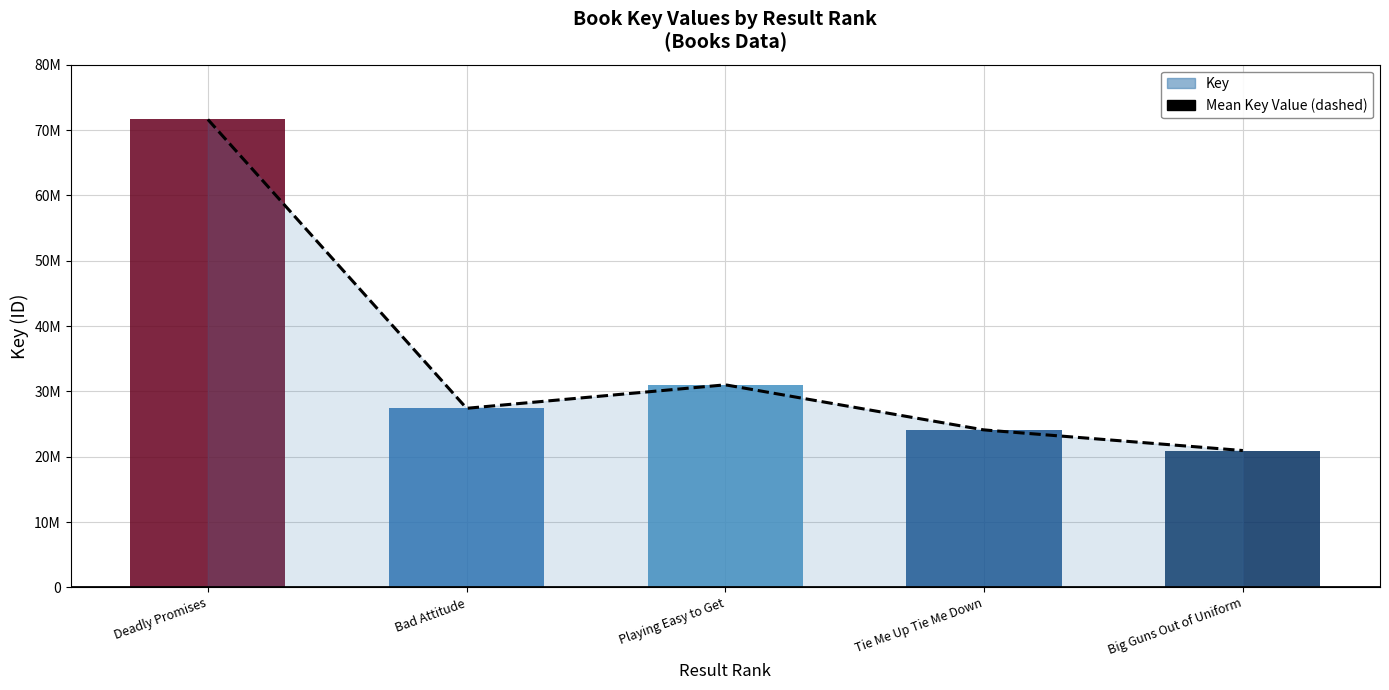

Rank the categories by value from lowest to highest.

Big Guns Out of Uniform, Tie Me Up Tie Me Down, Bad Attitude, Playing Easy to Get, Deadly Promises